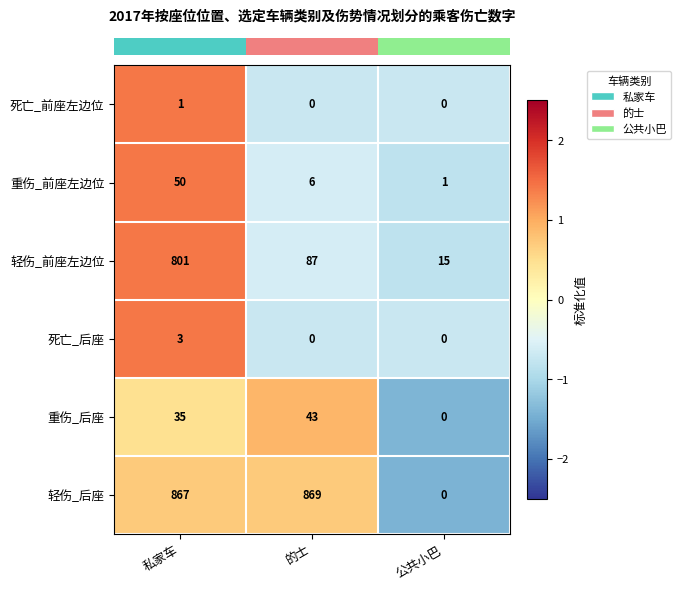

Count the number of data series in this chart.

6